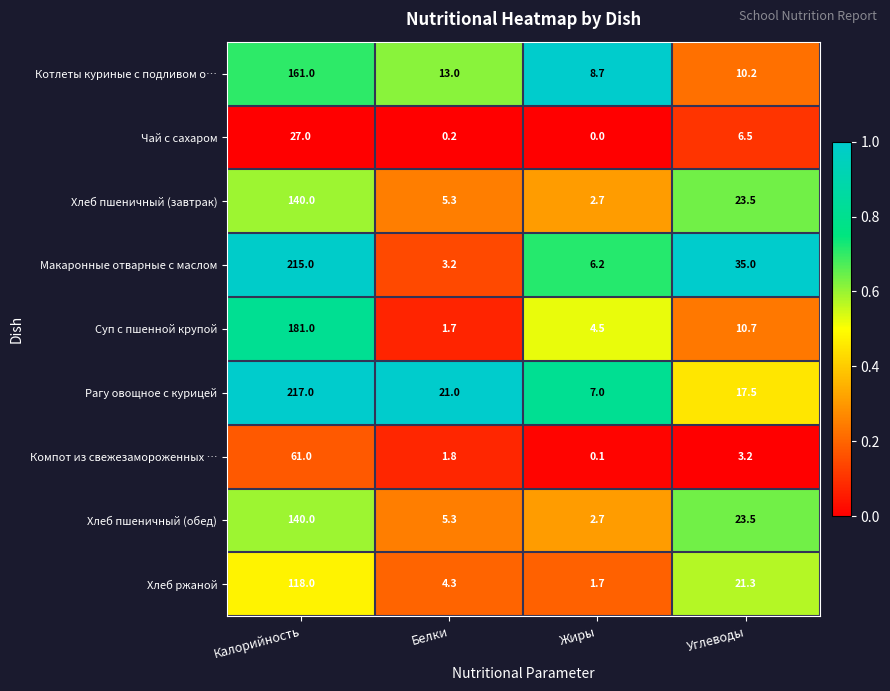

At how many categories does at least one series exceed 0?

4